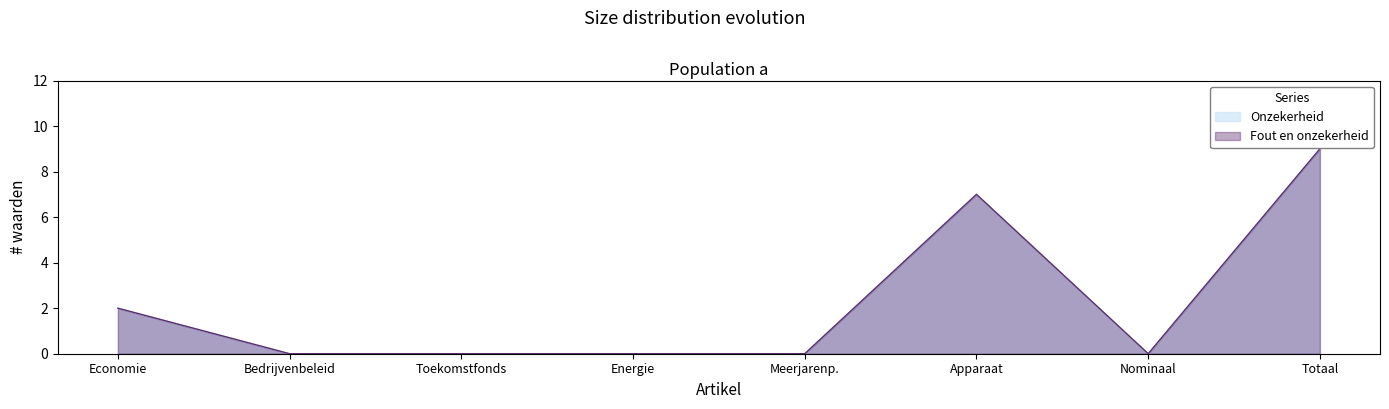

What are all the series names shown in the legend?

Onzekerheid, Fout en onzekerheid